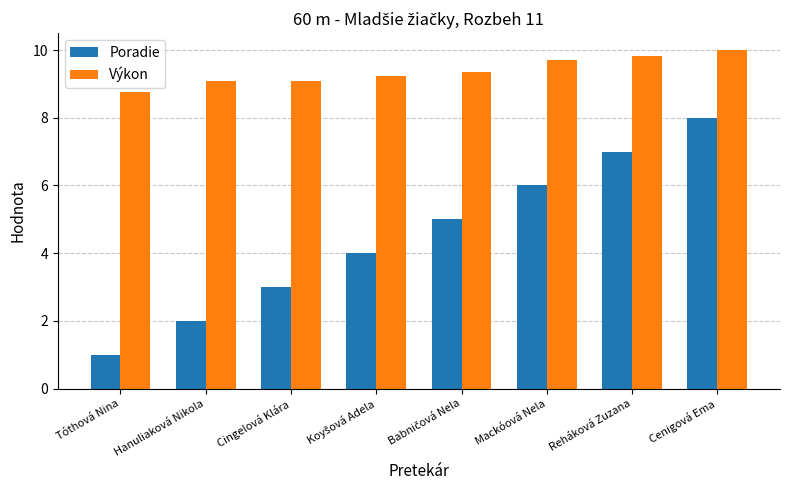

Reading right to left, what are all the values shown in this chart?

Poradie: 8.0	7.0	6.0	5.0	4.0	3.0	2.0	1.0
Výkon: 10.0	9.8	9.7	9.3	9.2	9.1	9.1	8.8